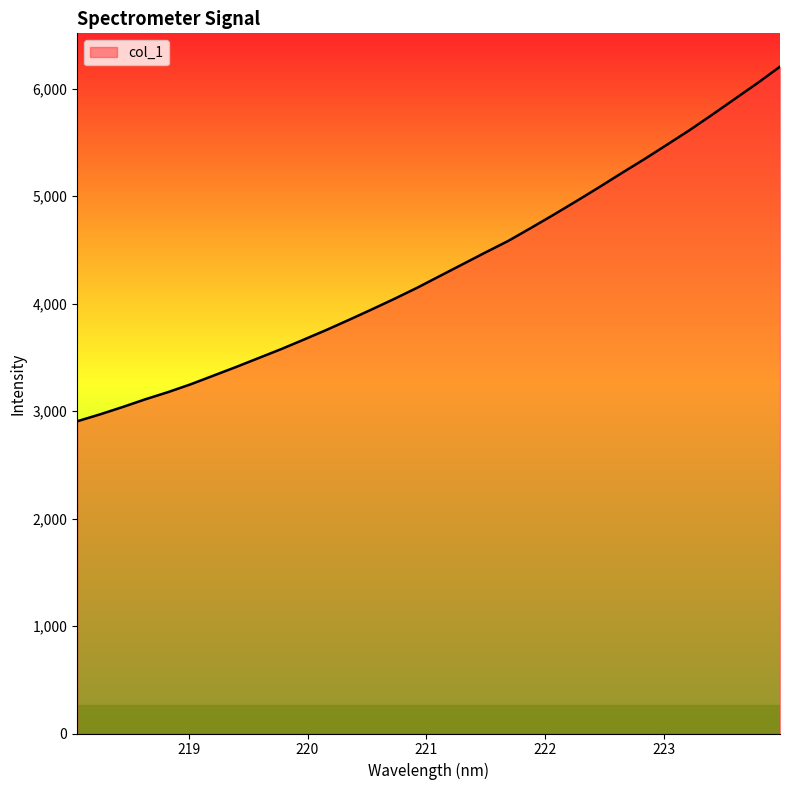

What is the maximum value shown in the chart?

6204.7